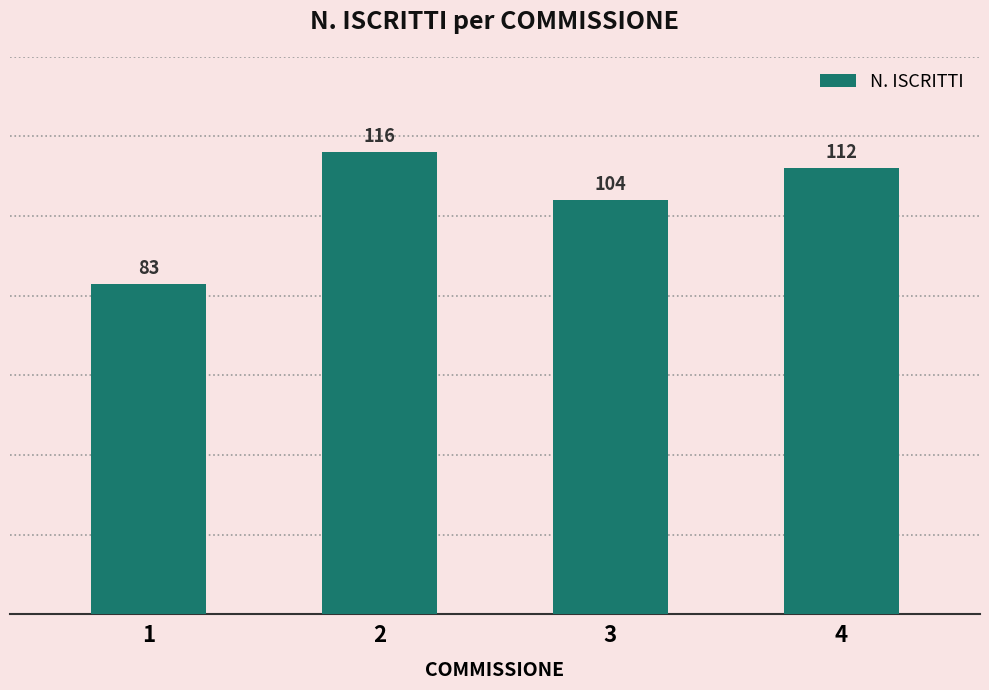

Which label corresponds to the smallest value in the chart?

1